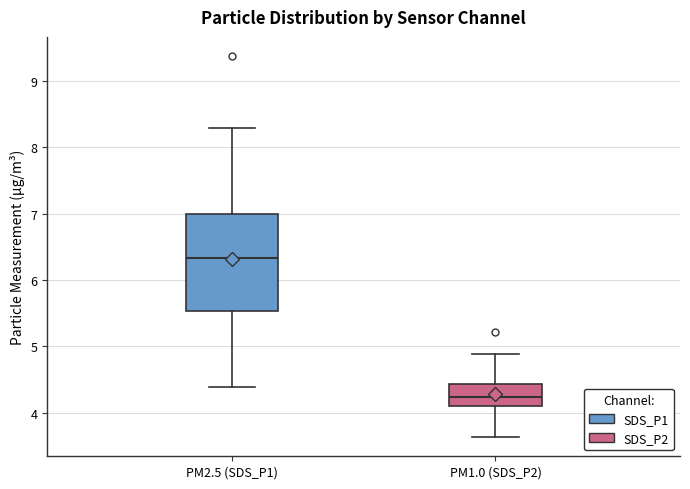

Where does the median line of the box for PM1.0 (SDS_P2) sit on the y-axis? The values are not printed on the chart, so give them approximately, as read against the axis.

4.2